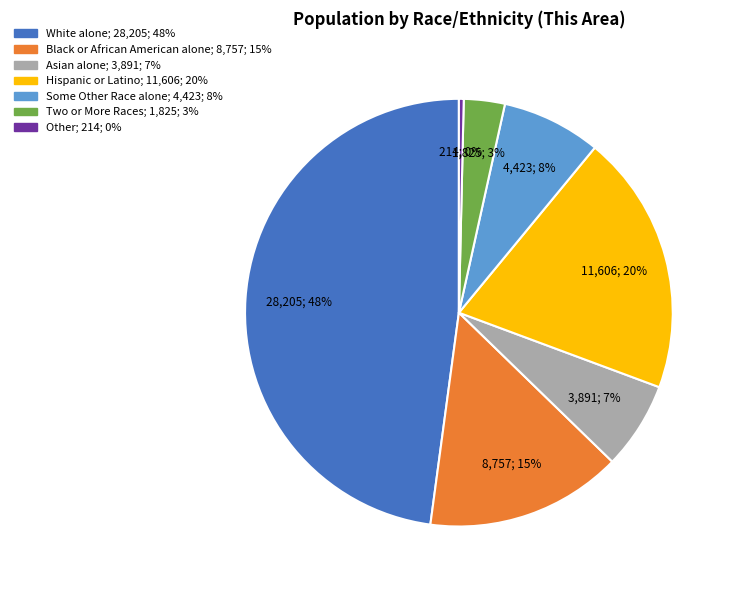

How many slices are in this pie chart?

7